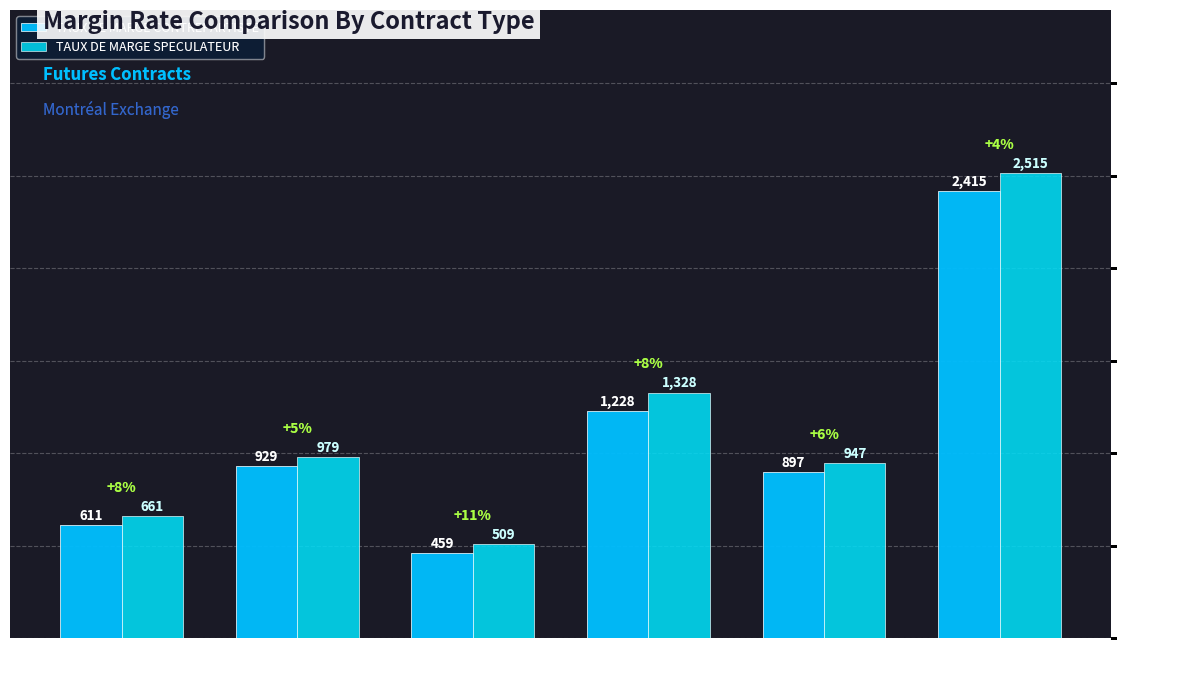

How many data points in TAUX DE MARGE SPECULATEUR are less than 979?

3